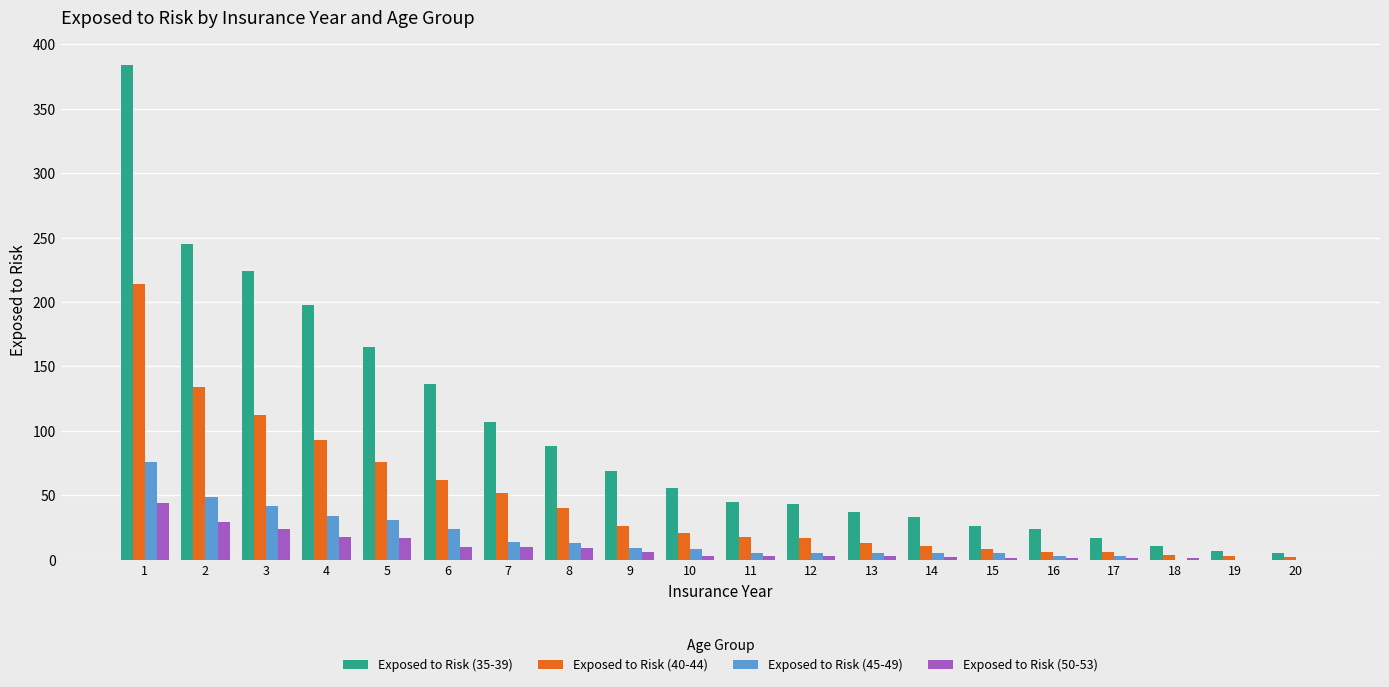

Are the bars grouped side by side (vs. stacked)?

Yes